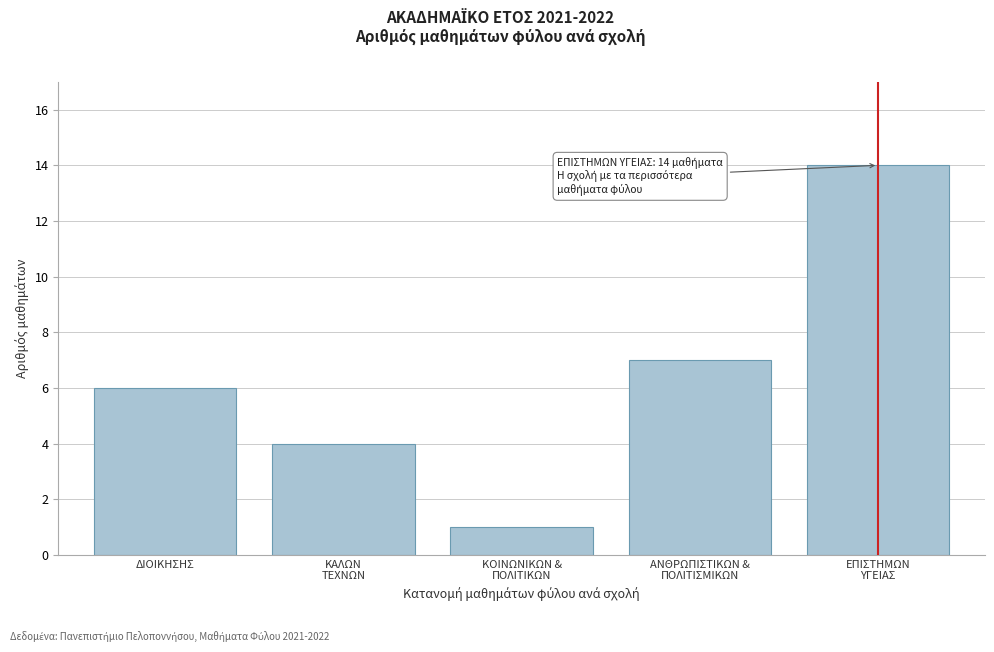

Reading left to right, list all the values displayed in this chart.

6	4	1	7	14